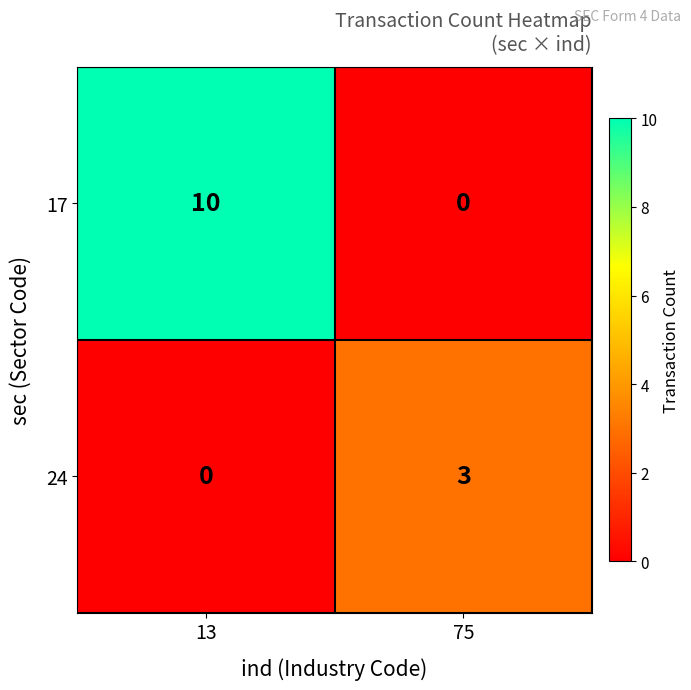

How many data points in 17 are less than 10?

1